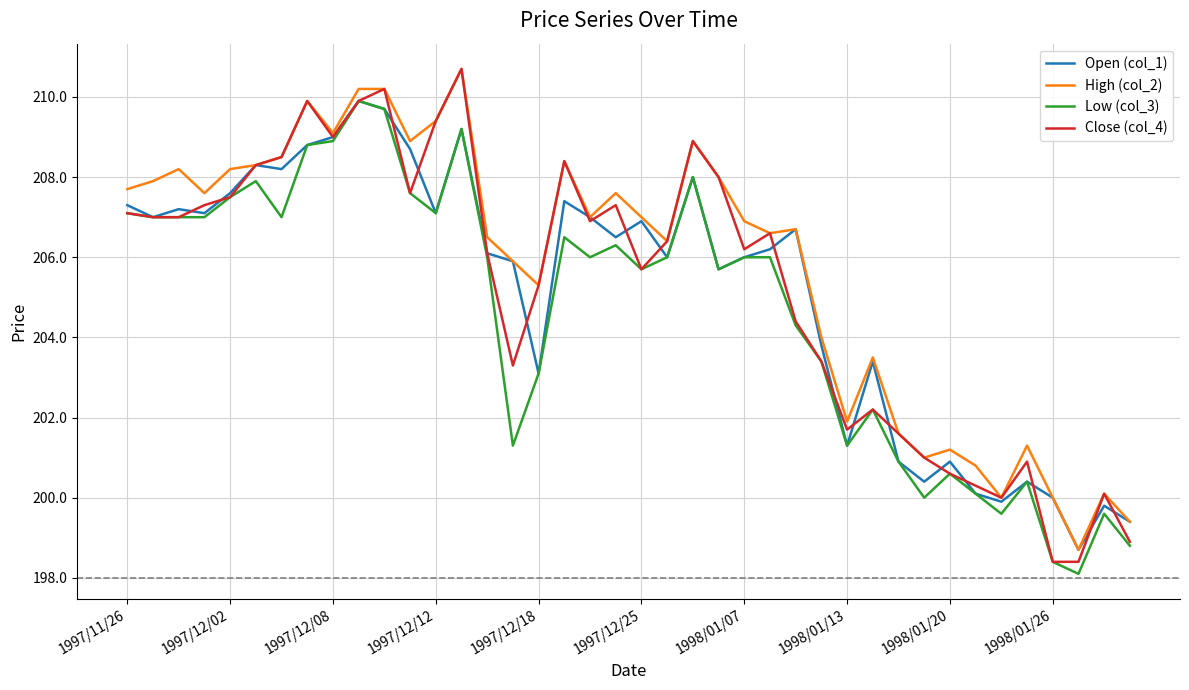

What are all the series names shown in the legend?

Open (col_1), High (col_2), Low (col_3), Close (col_4)